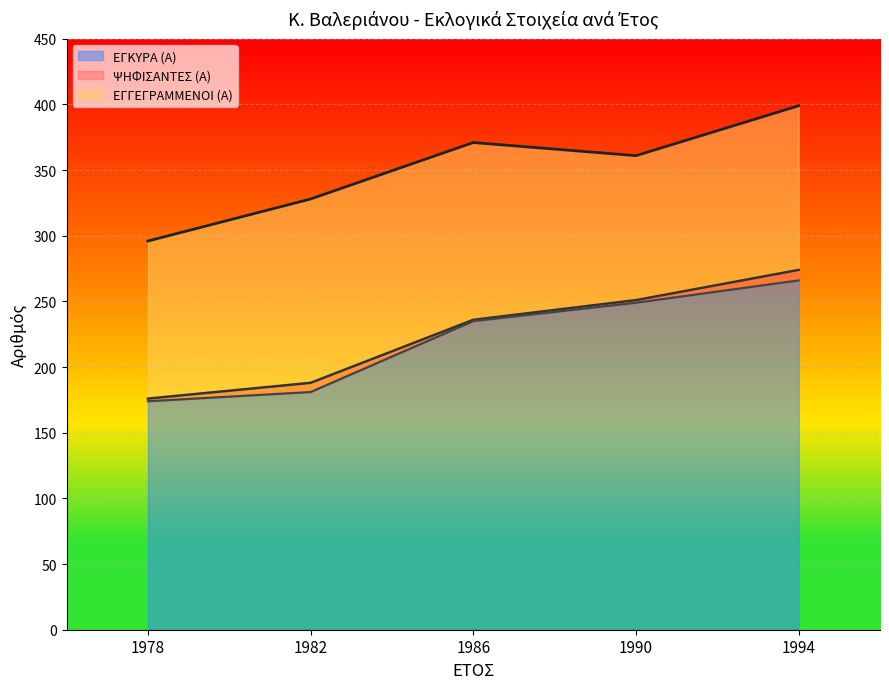

Which series has the widest spread of values?

ΕΓΓΕΓΡΑΜΜΕΝΟΙ (Α)